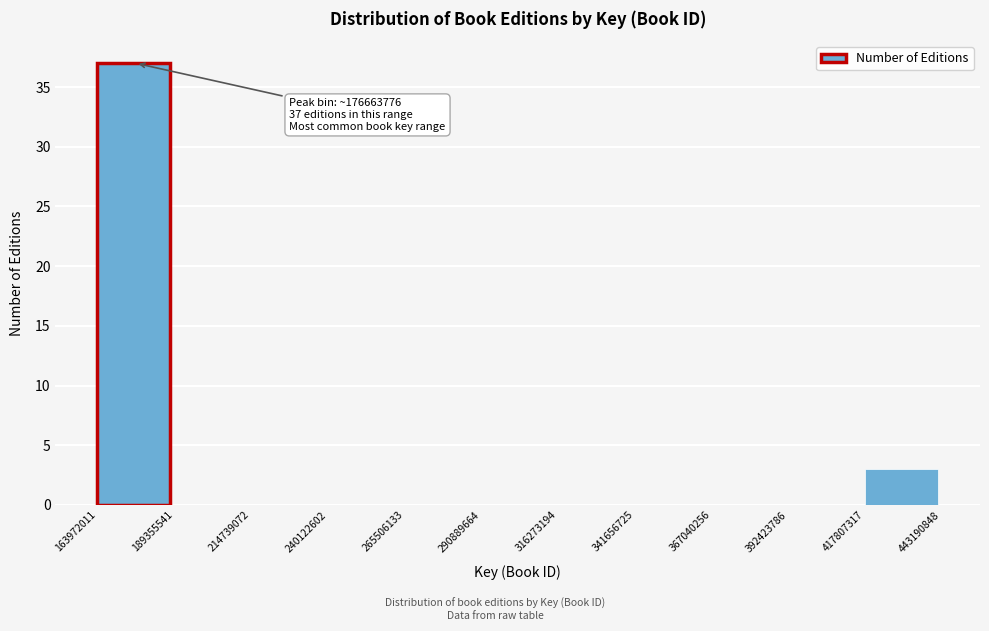

Which range on the x-axis has the tallest bar?

163972011 to 189355541